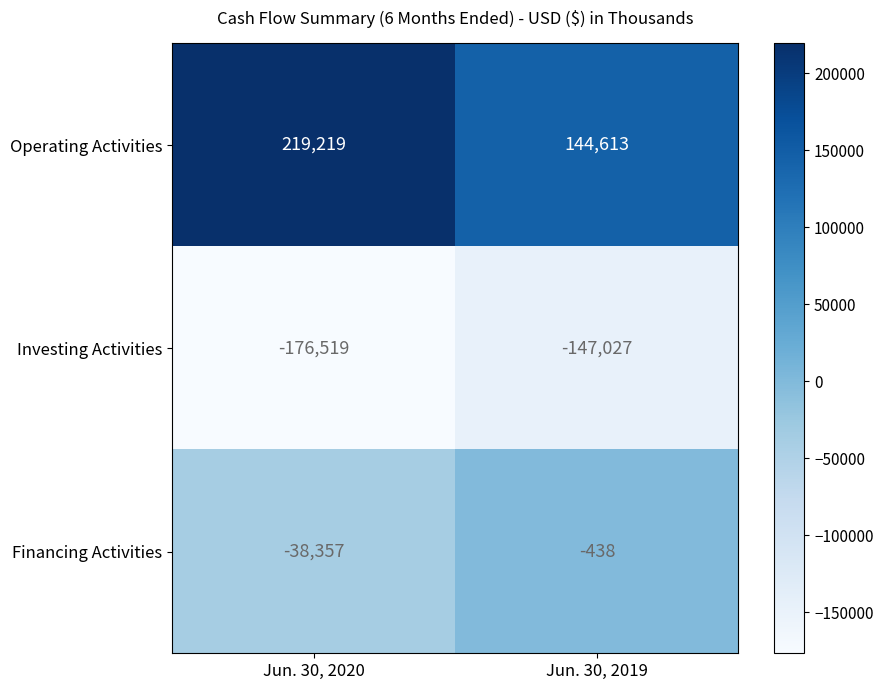

What is the sum of all Investing Activities values?

-323546